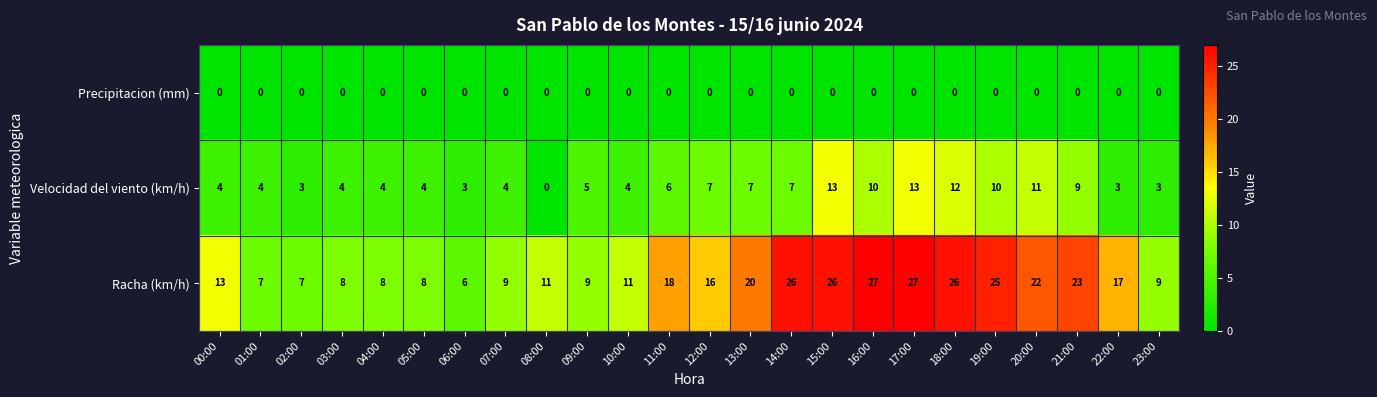

What is the difference between the highest and lowest values at 07:00?

9